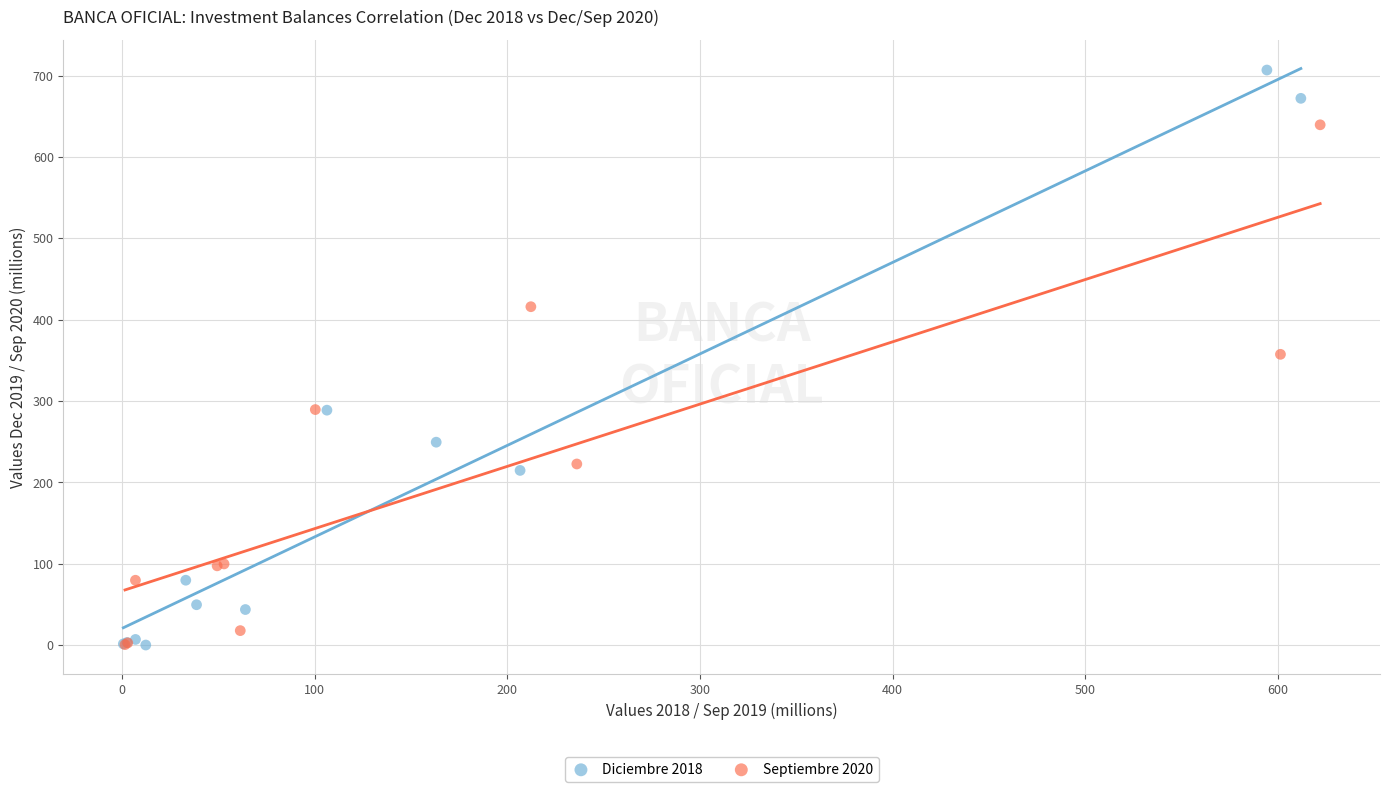

Which series has the widest spread of Y values?

Diciembre 2018